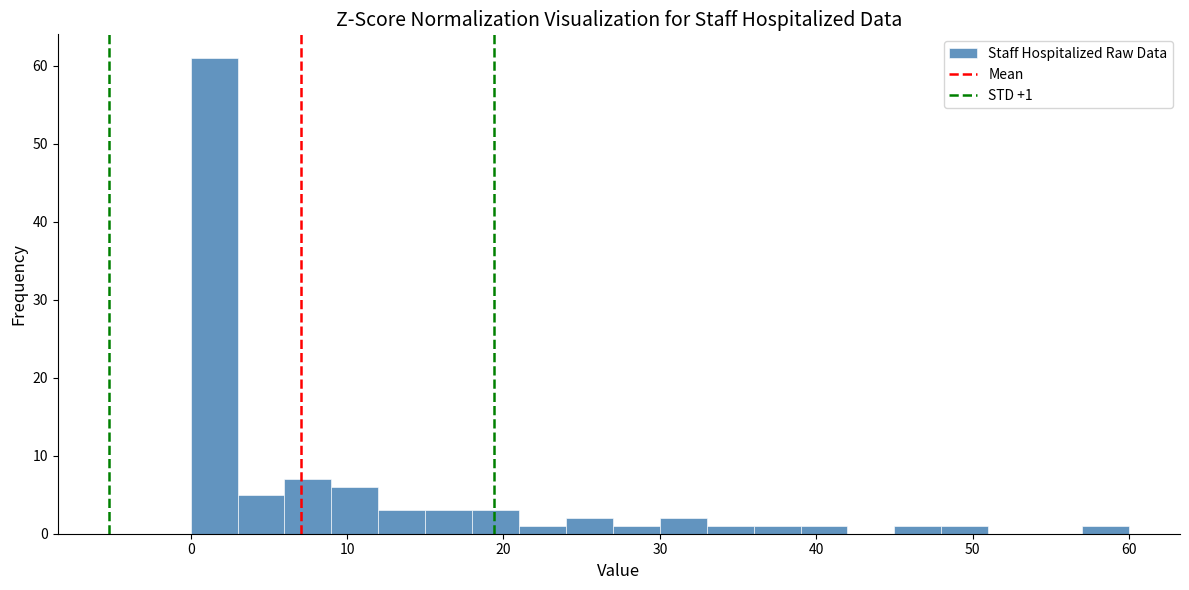

Around what value on the x-axis is the tallest bar? Give the approximate position of its centre, as read against the axis.

2